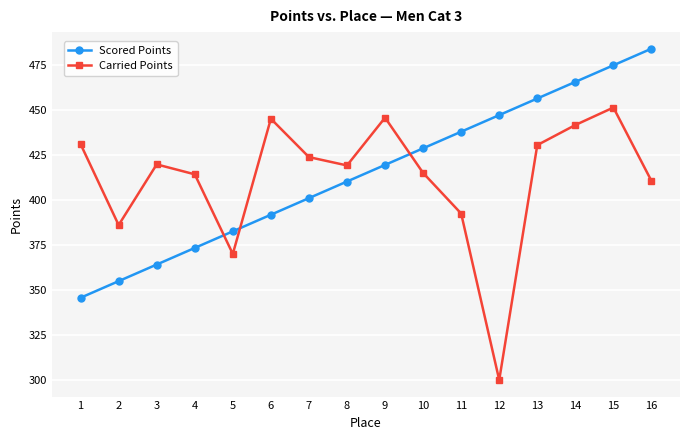

What is the smallest value displayed?

300.0